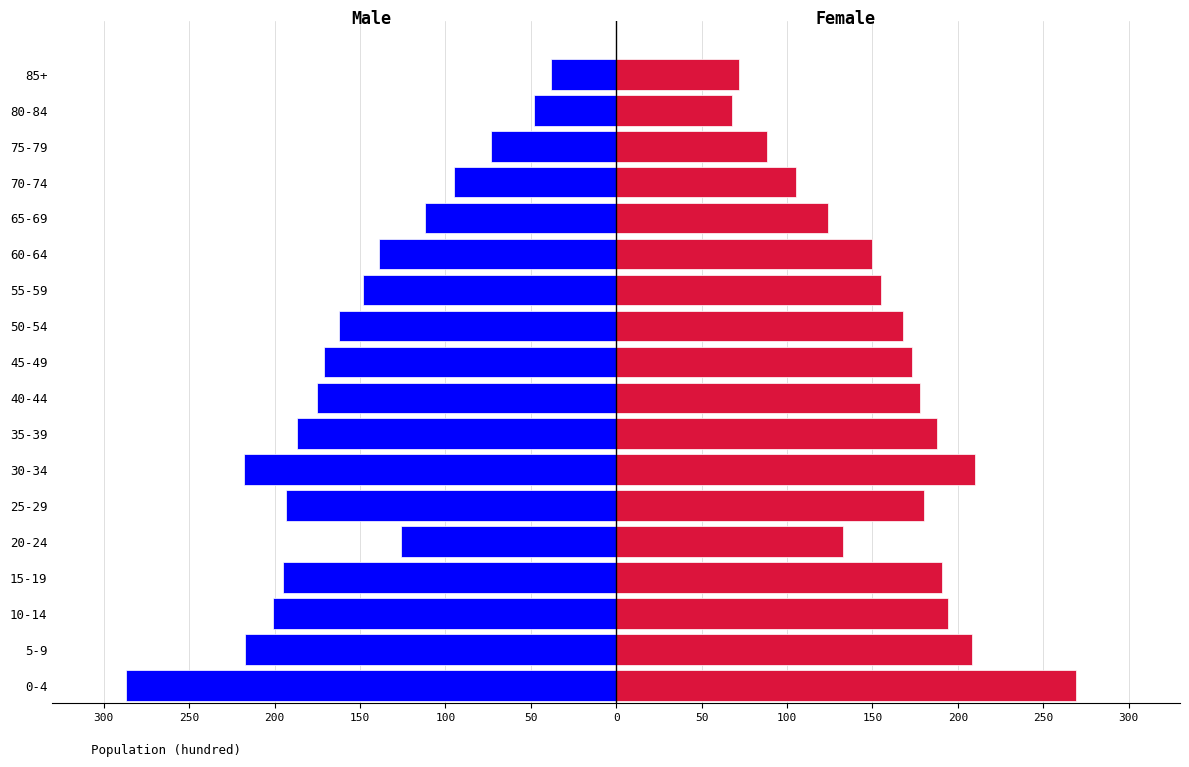

What are all the series names shown in the legend?

Male, Female